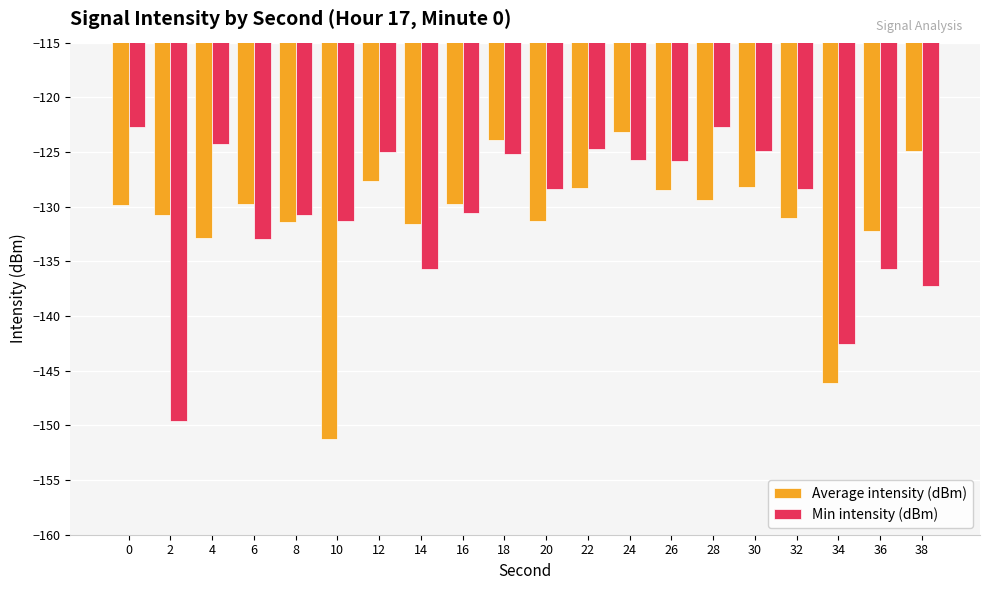

Where does the Average intensity (dBm) series first go above -129?

12